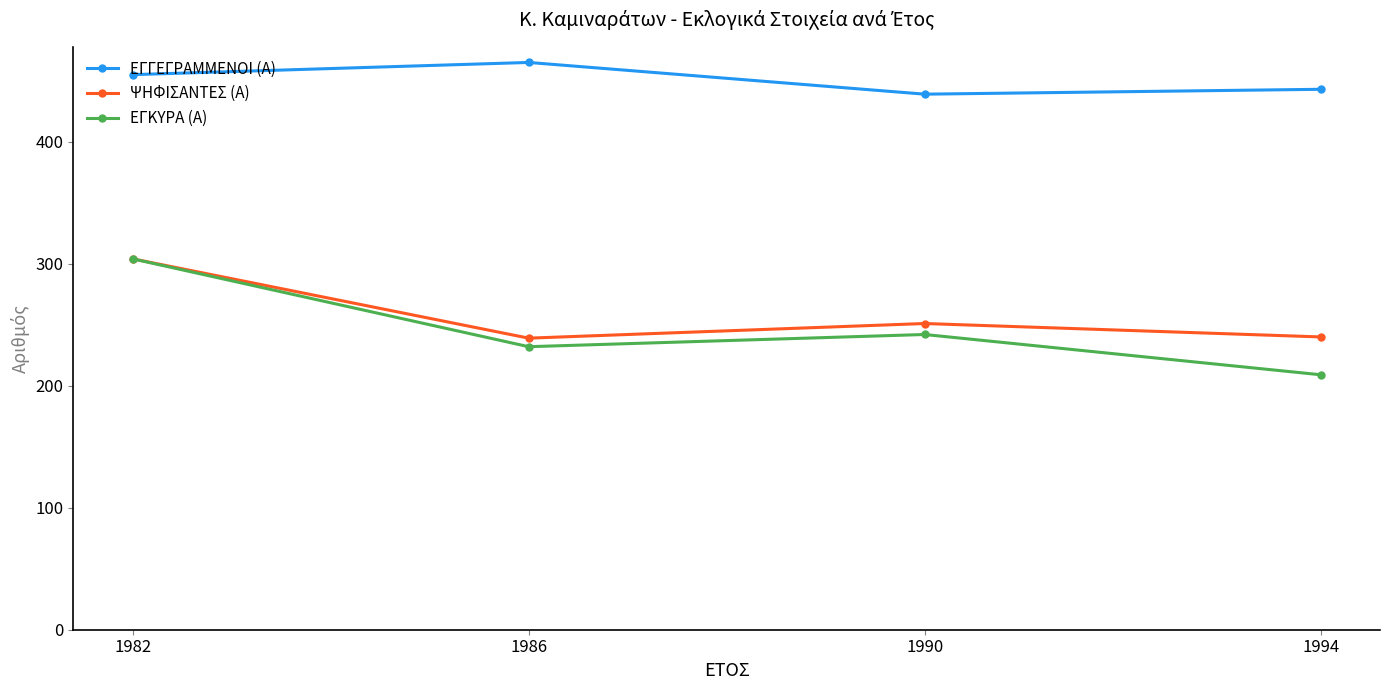

Which category has the highest value in the ΨΗΦΙΣΑΝΤΕΣ (Α) series?

1982